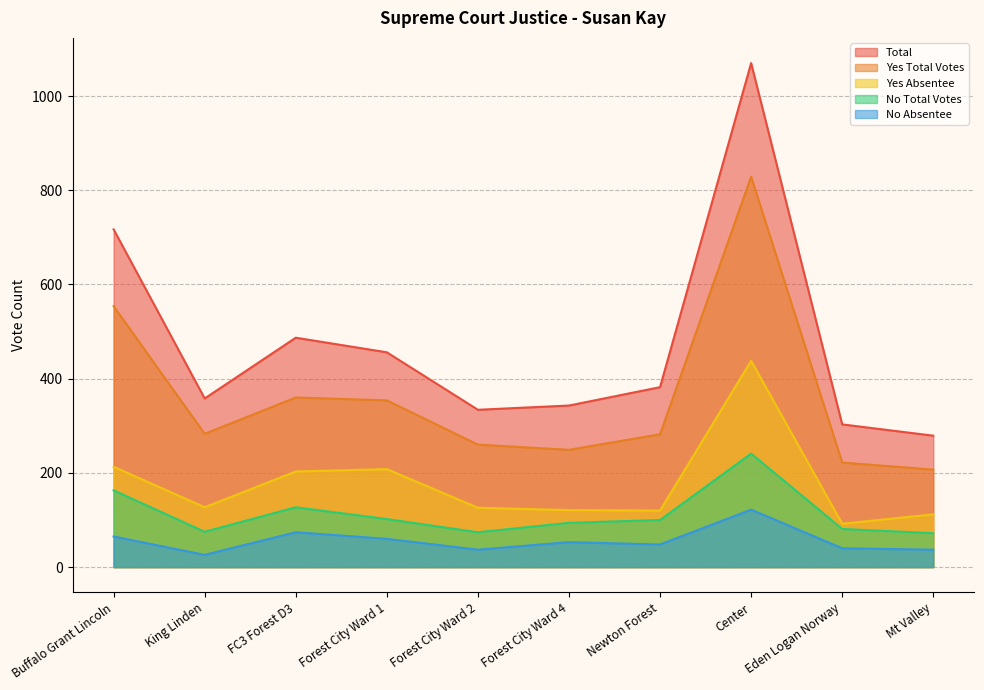

The value of Total at Buffalo Grant Lincoln is 1163. True or false?

False